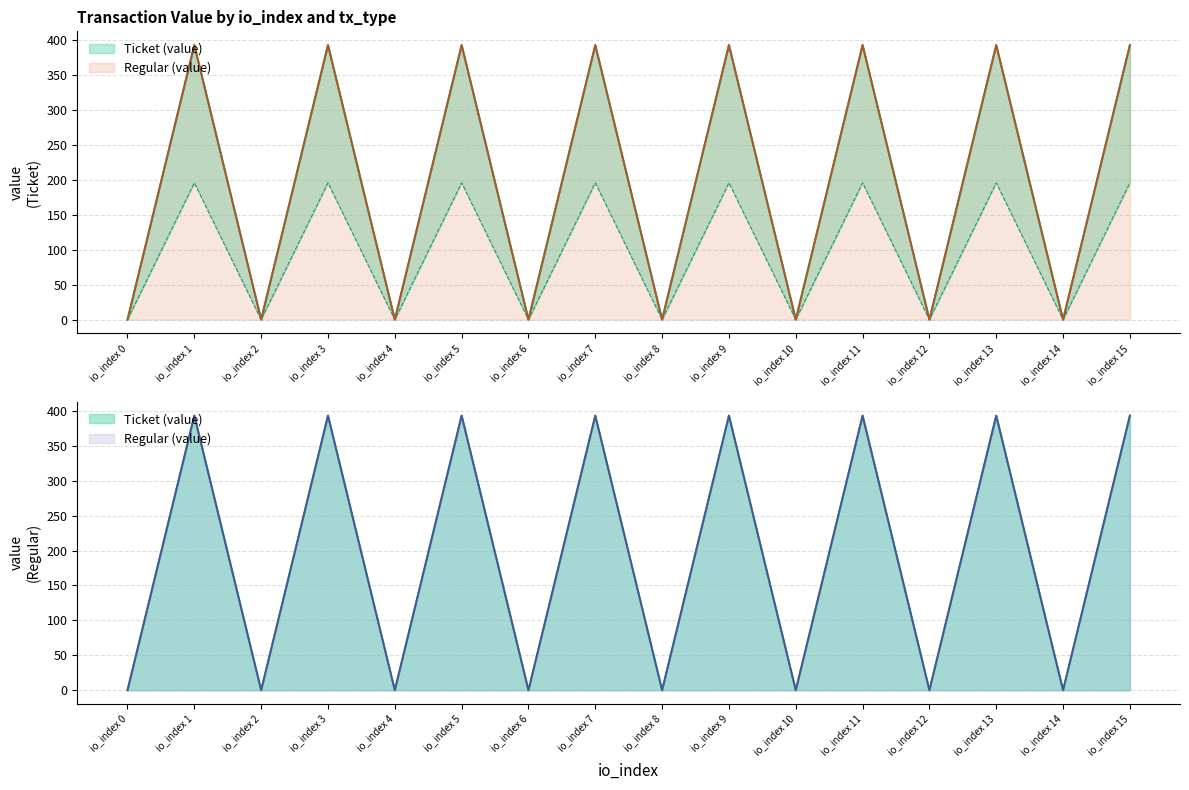

What is the difference between the Ticket (value) values at io_index 2 and io_index 9?

393.2